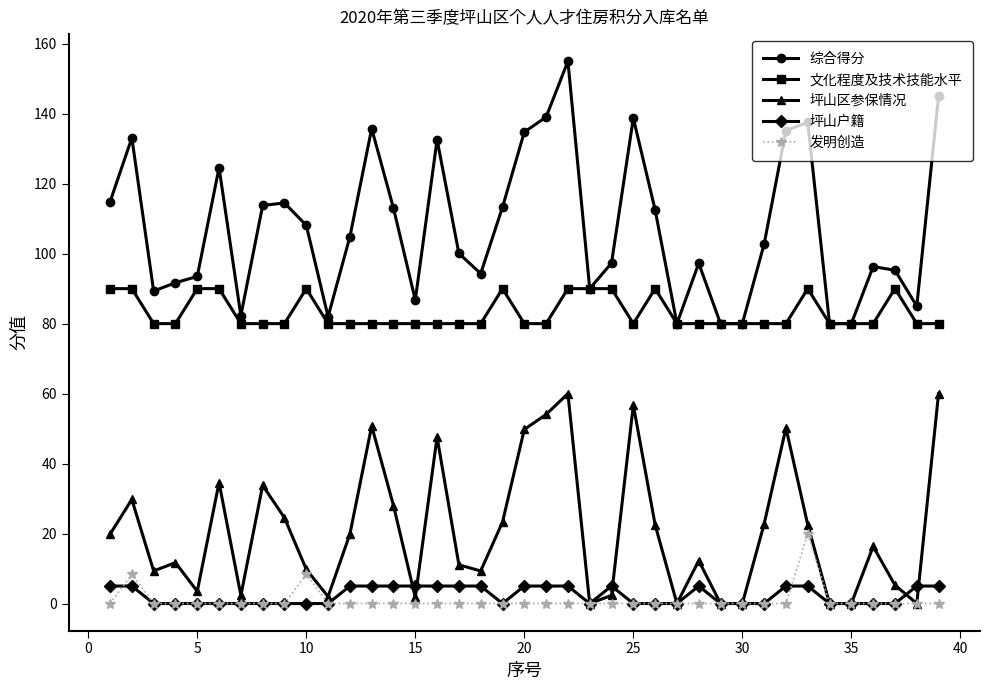

What is the highest value of the 综合得分 series?

155.0